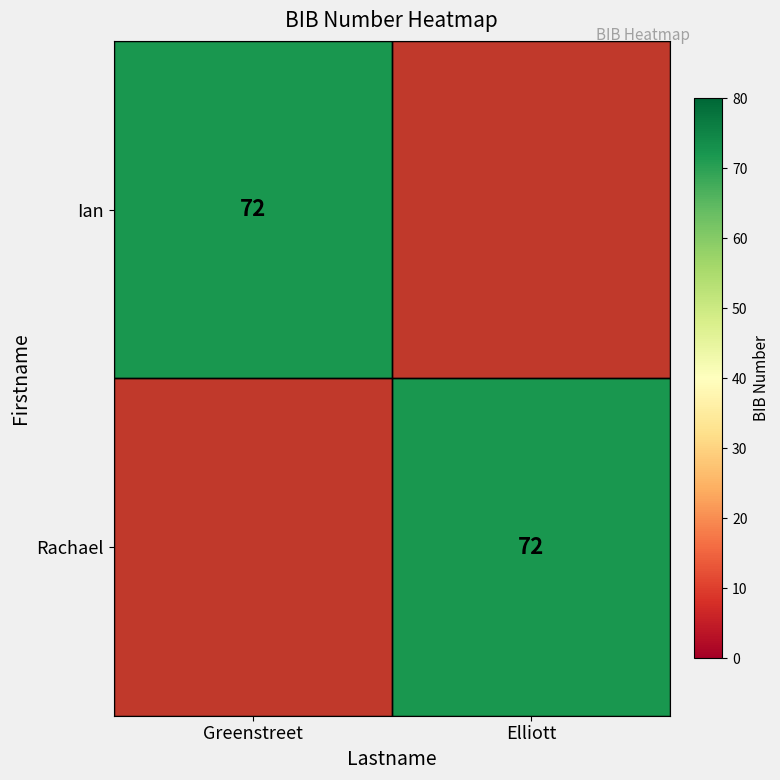

The value of Rachael at Elliott is 72. True or false?

True